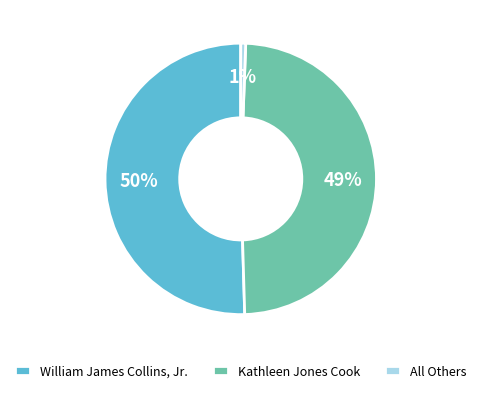

True or false: All Others accounts for 6% of the total.

False